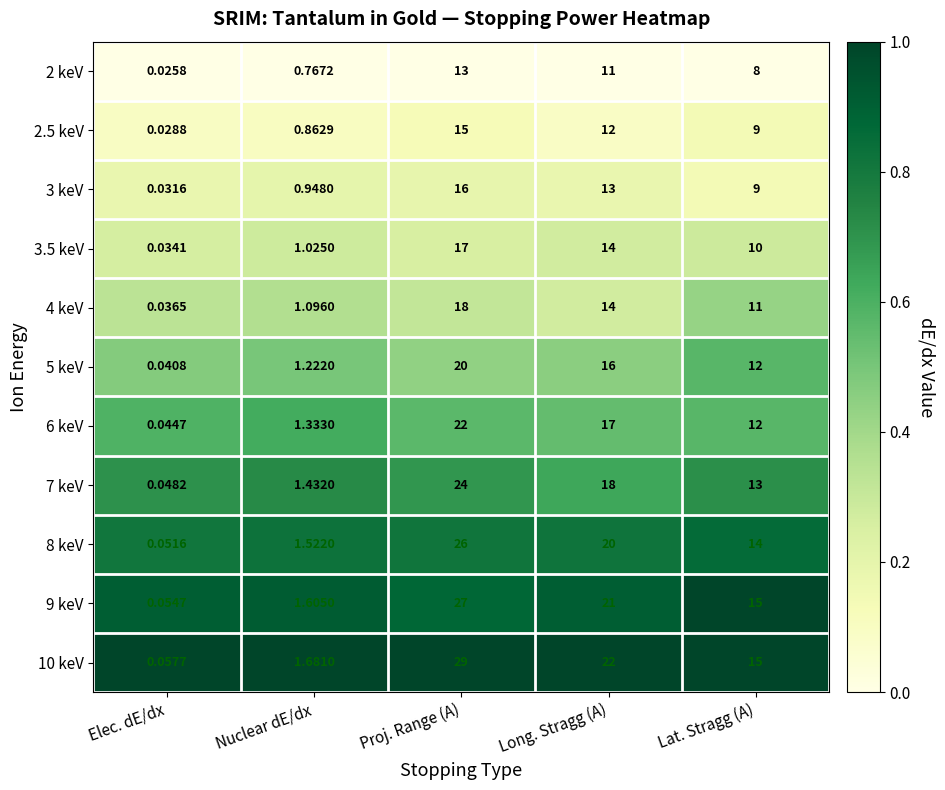

What is the total value across all series at Elec. dE/dx?

0.5